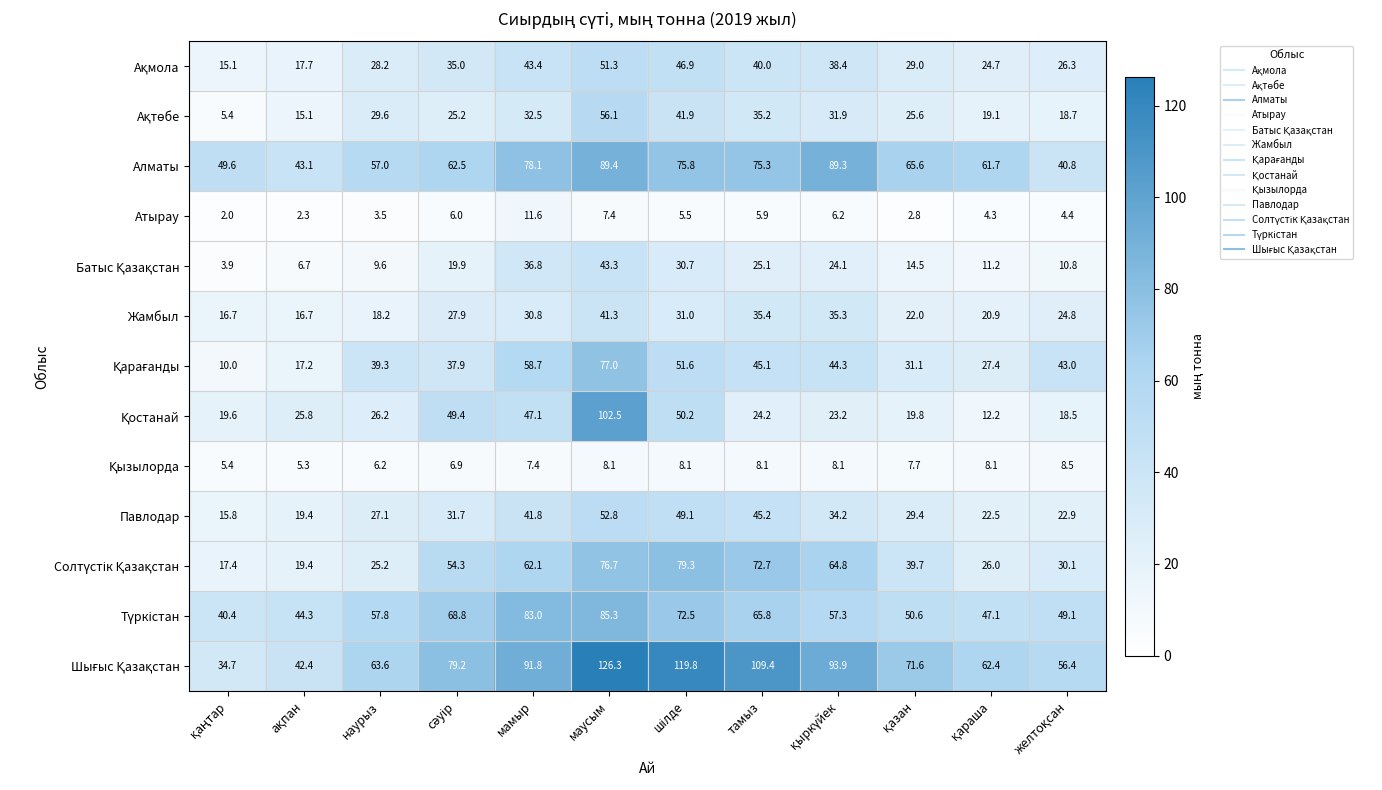

At how many categories does at least one series exceed 99?

3